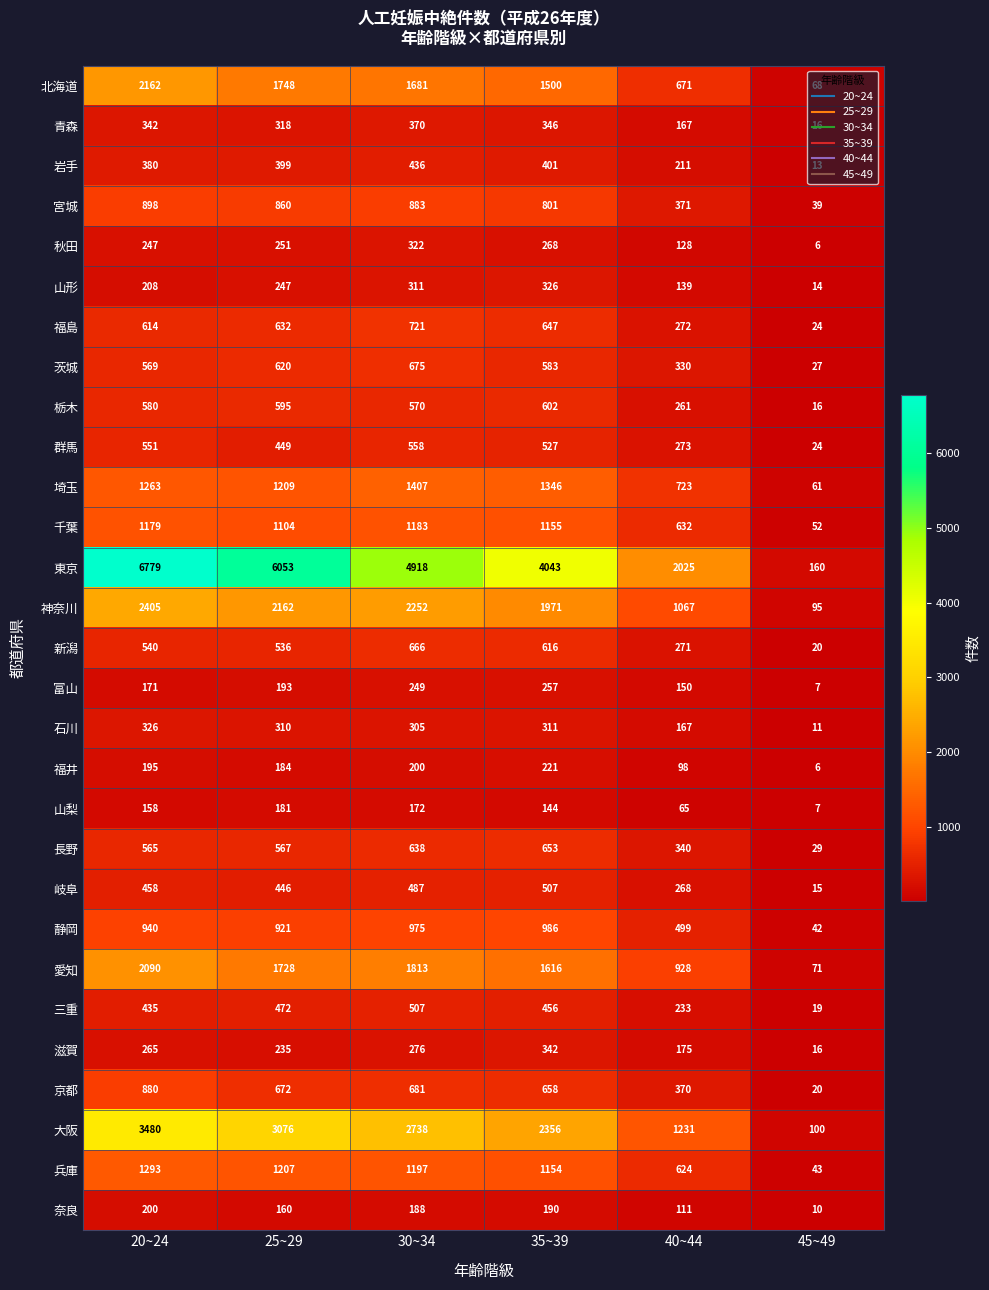

Is the value of 新潟 at 45~49 greater than the value of 富山 at 20~24?

No